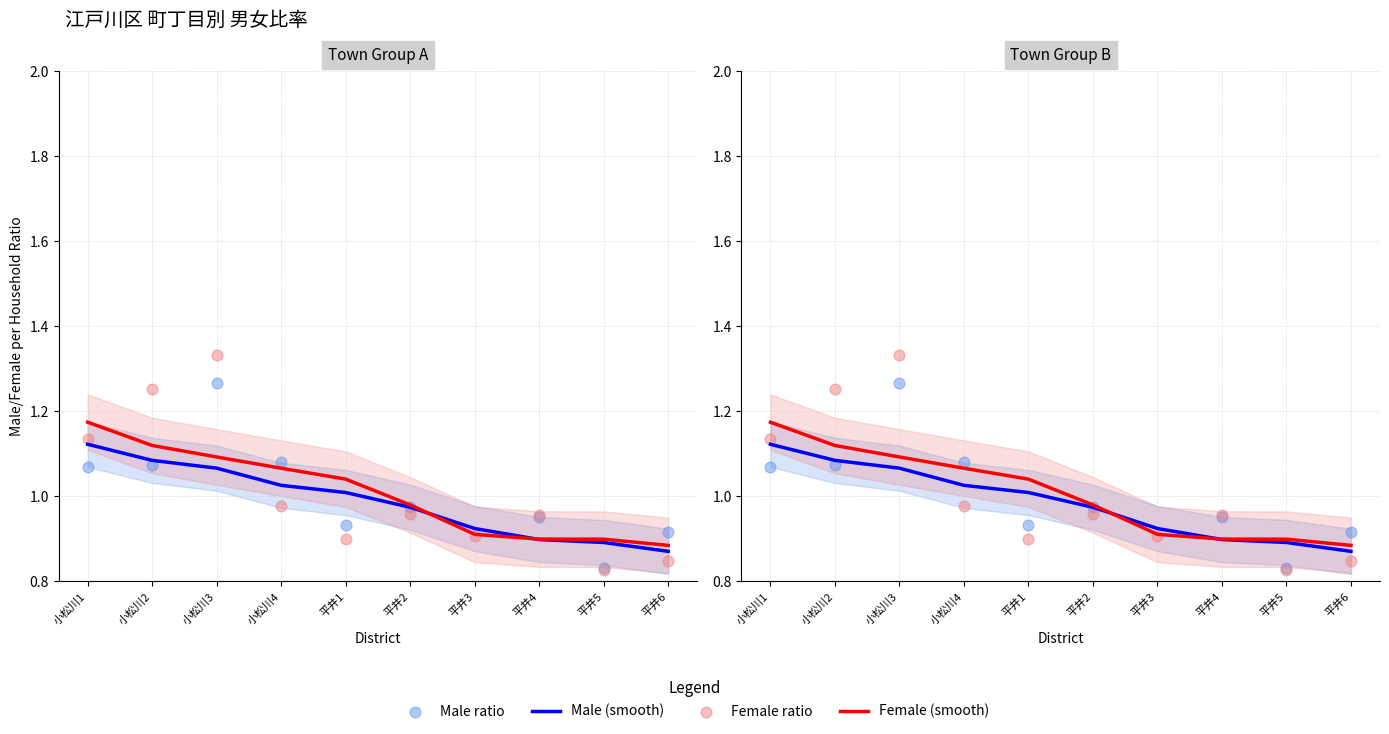

At which category is the sum across all series the highest?

小松川3